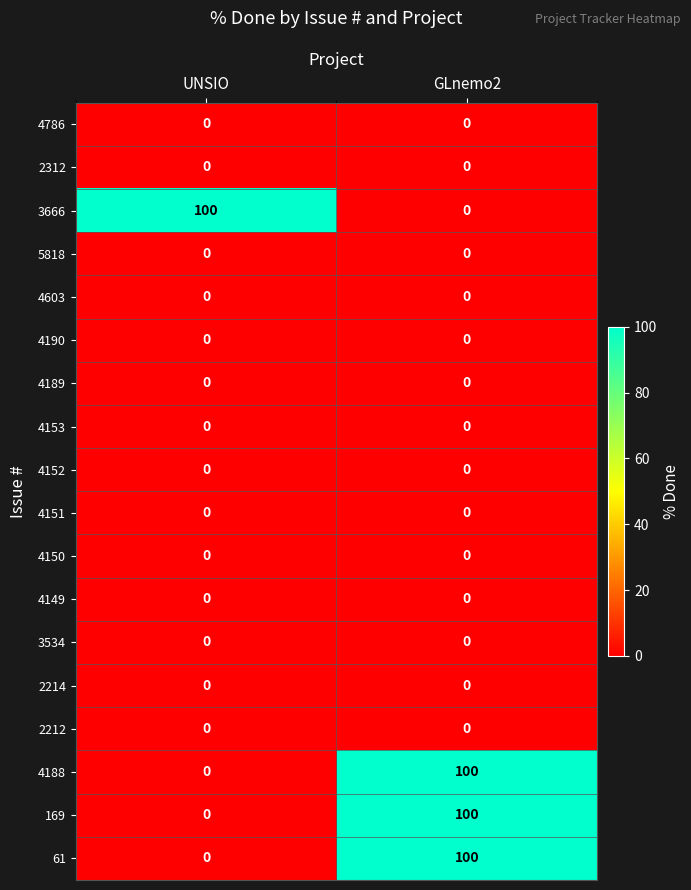

The value of 4152 at GLnemo2 is 0. True or false?

True